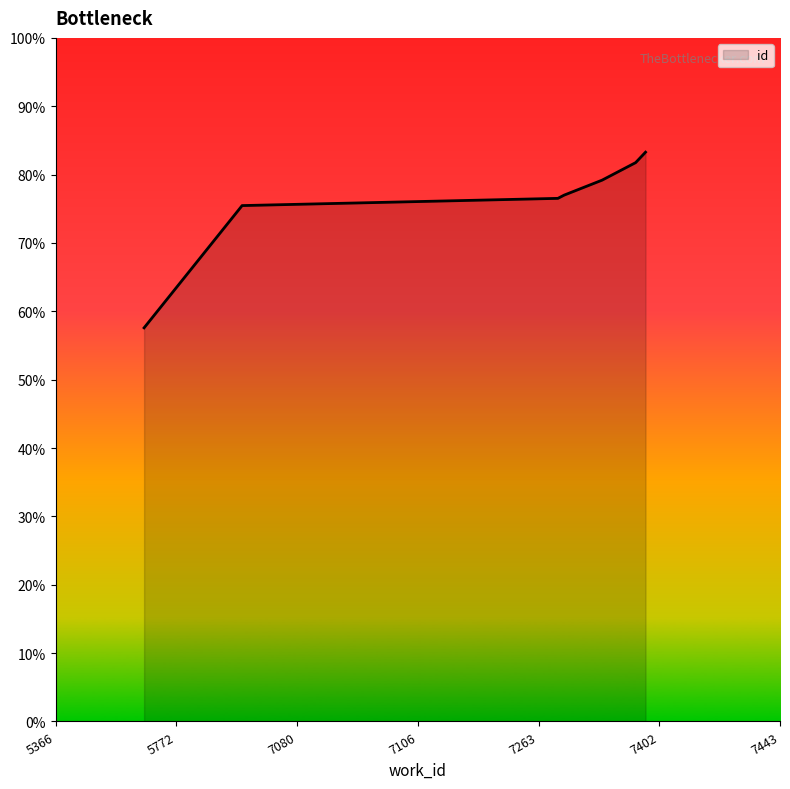

What is the value of the 4th point from the left?

0.8